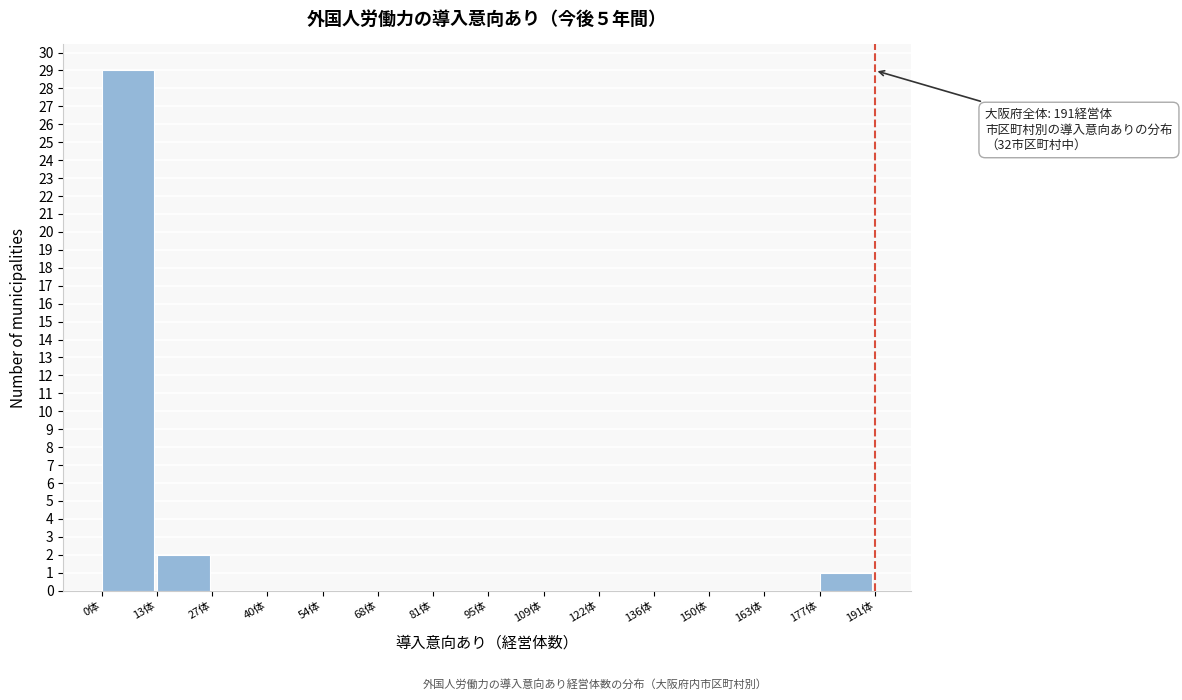

Over which range of the x-axis is the bar tallest?

0 to 14